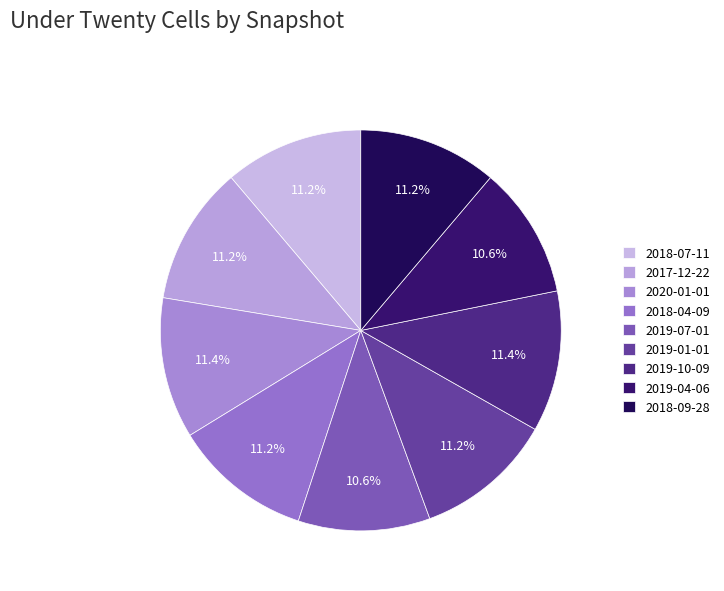

Approximately how many times larger is the value at 2018-04-09 compared to 2020-01-01?

1.0